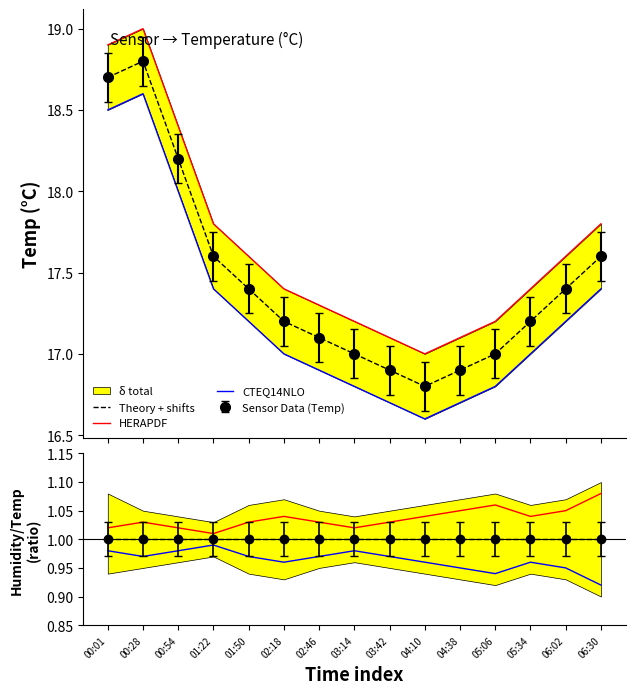

At 01:22, list the series in order from largest to smallest.

HERAPDF, Theory + shifts, CTEQ14NLO